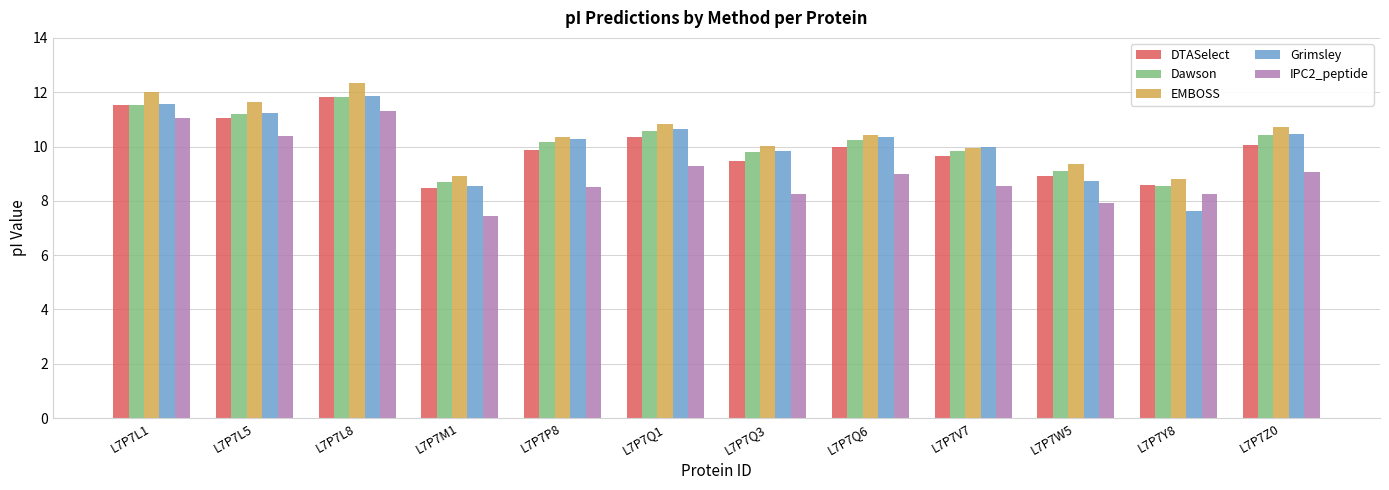

The EMBOSS series shows 8.8 at L7P7Y8. True or false?

True